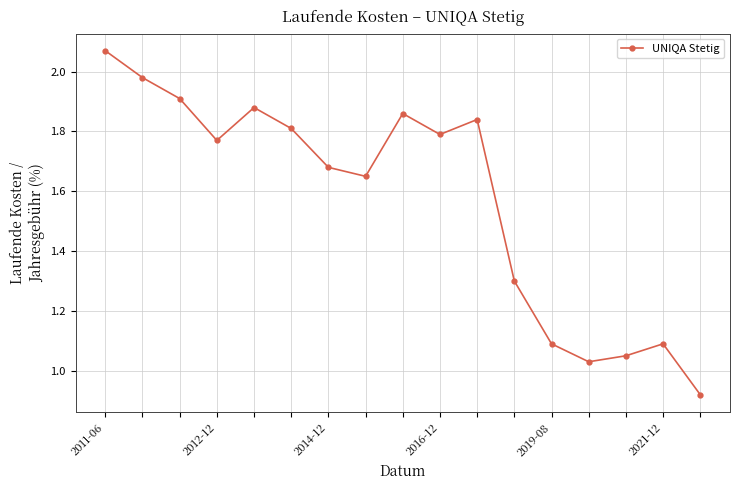

How many points are higher than both their immediate neighbors (excluding endpoints)?

4